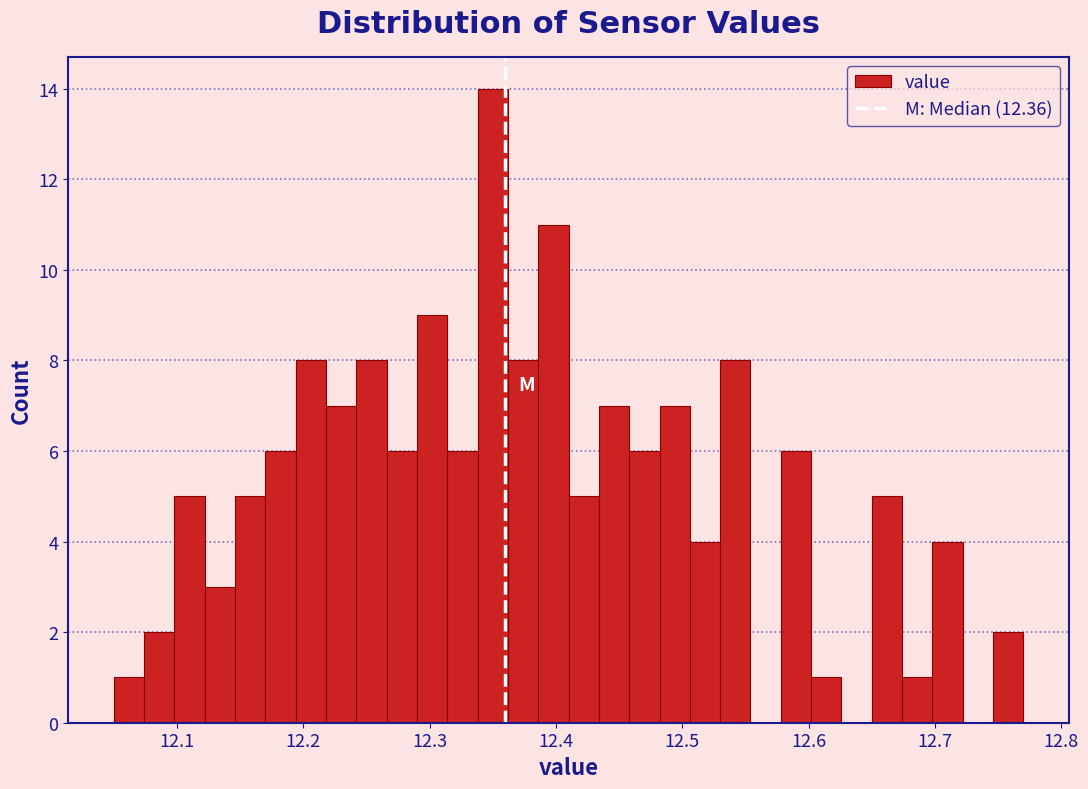

Around what value on the x-axis is the tallest bar? Give the approximate position of its centre, as read against the axis.

12.35